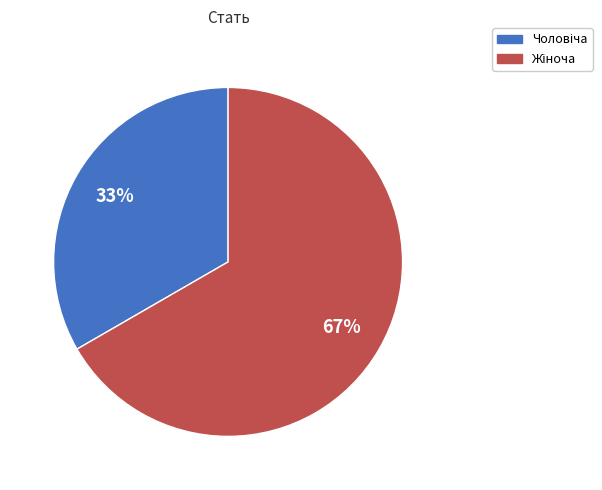

Is there a majority slice in this chart?

Yes